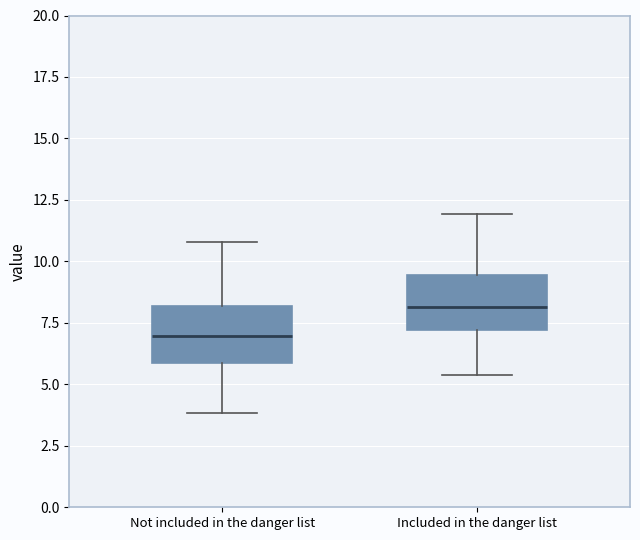

Which box's median line is the highest?

Included in the danger list